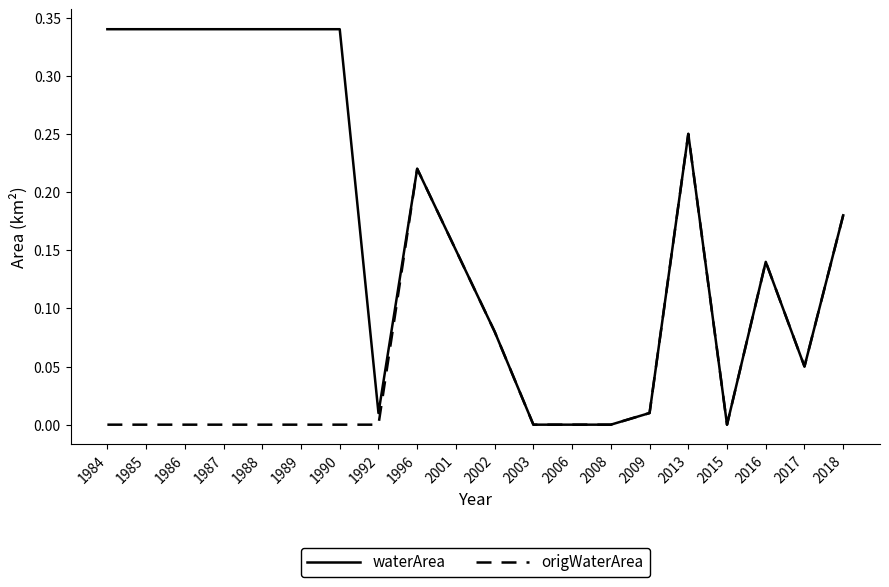

Which series has the widest spread of values?

waterArea